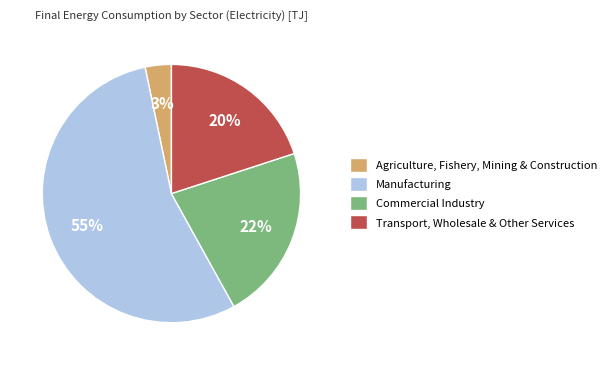

Which has a higher value, Transport, Wholesale & Other Services or Manufacturing?

Manufacturing